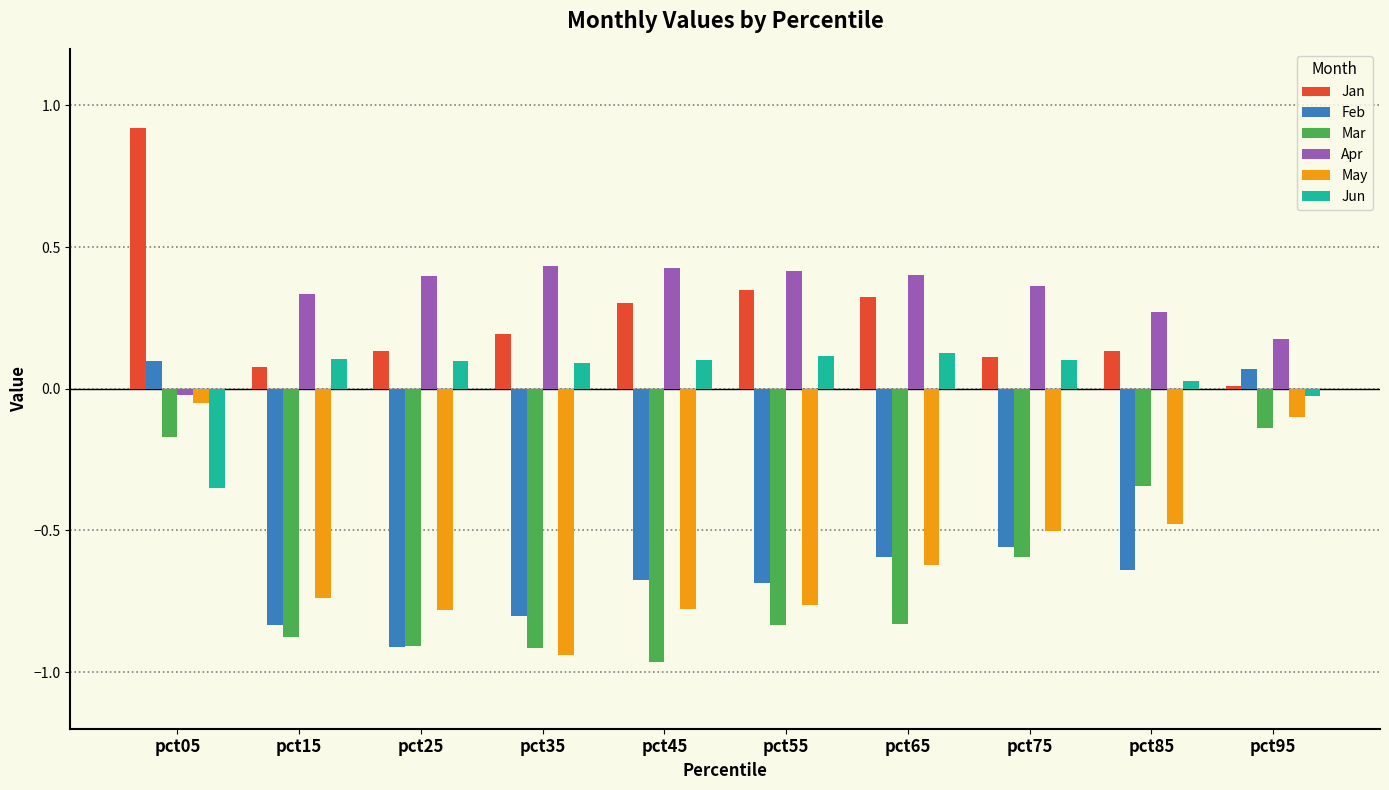

What is the difference between the highest and lowest values at pct25?

1.3